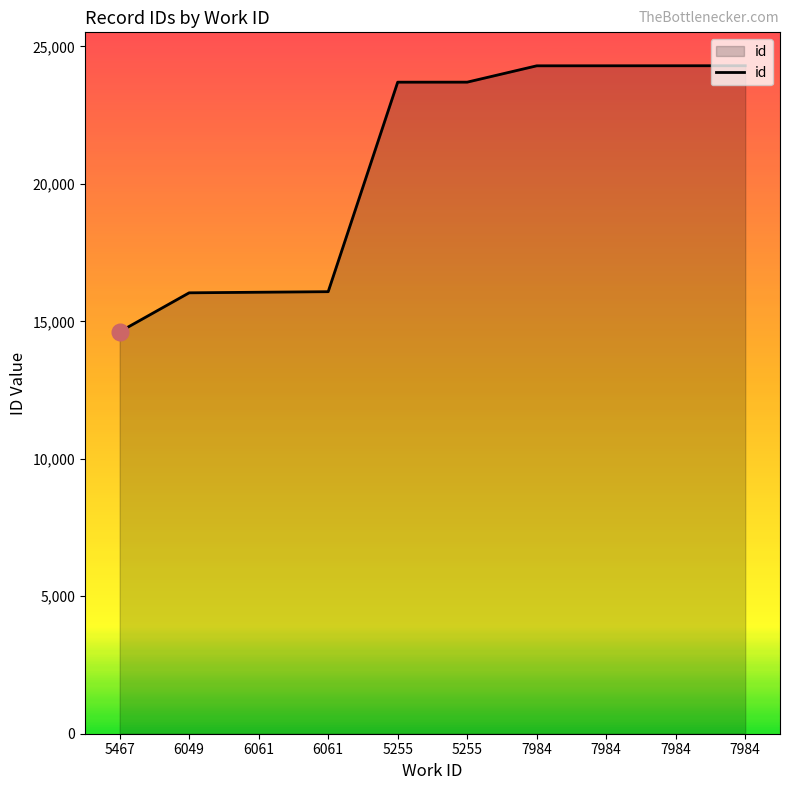

Rank the categories by value from highest to lowest.

7984, 7984, 7984, 7984, 5255, 5255, 6061, 6061, 6049, 5467